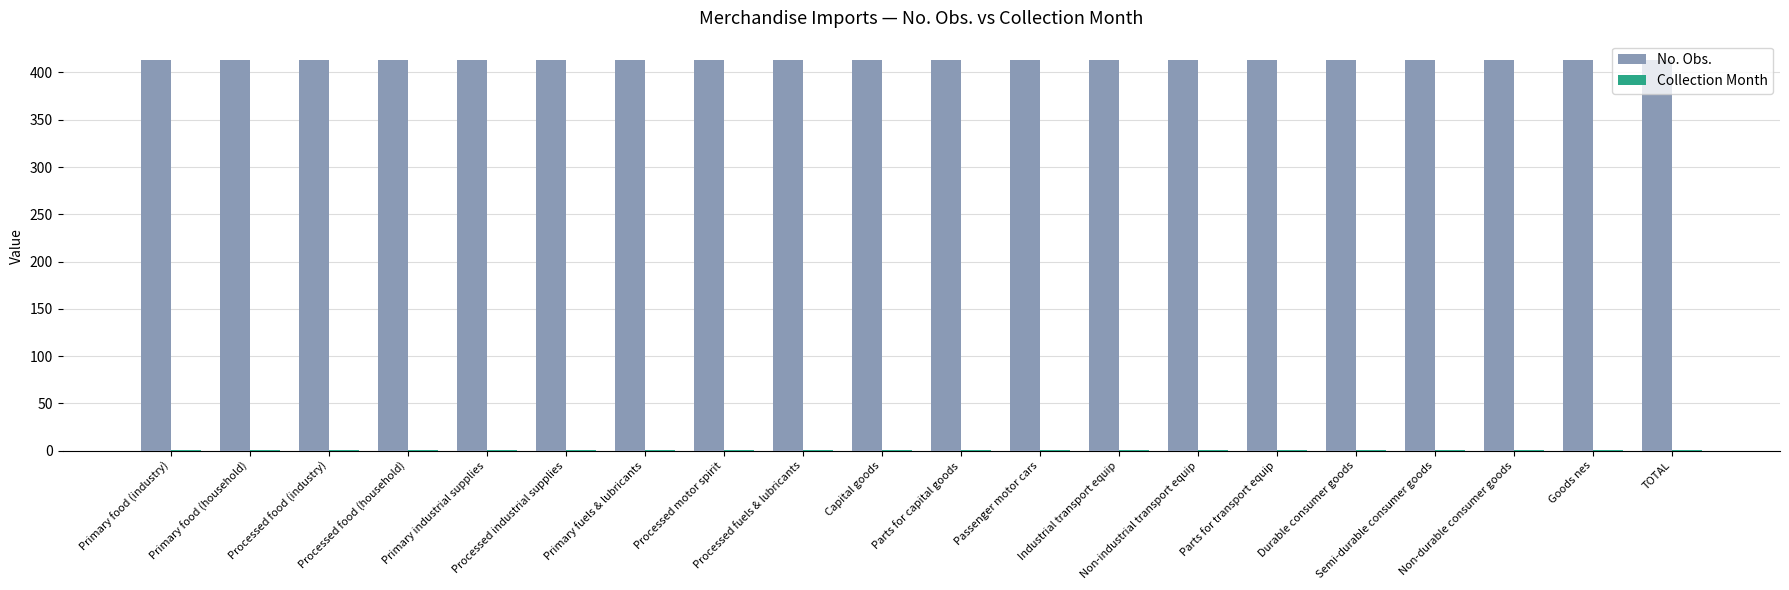

Which series has the largest total across all categories?

No. Obs.